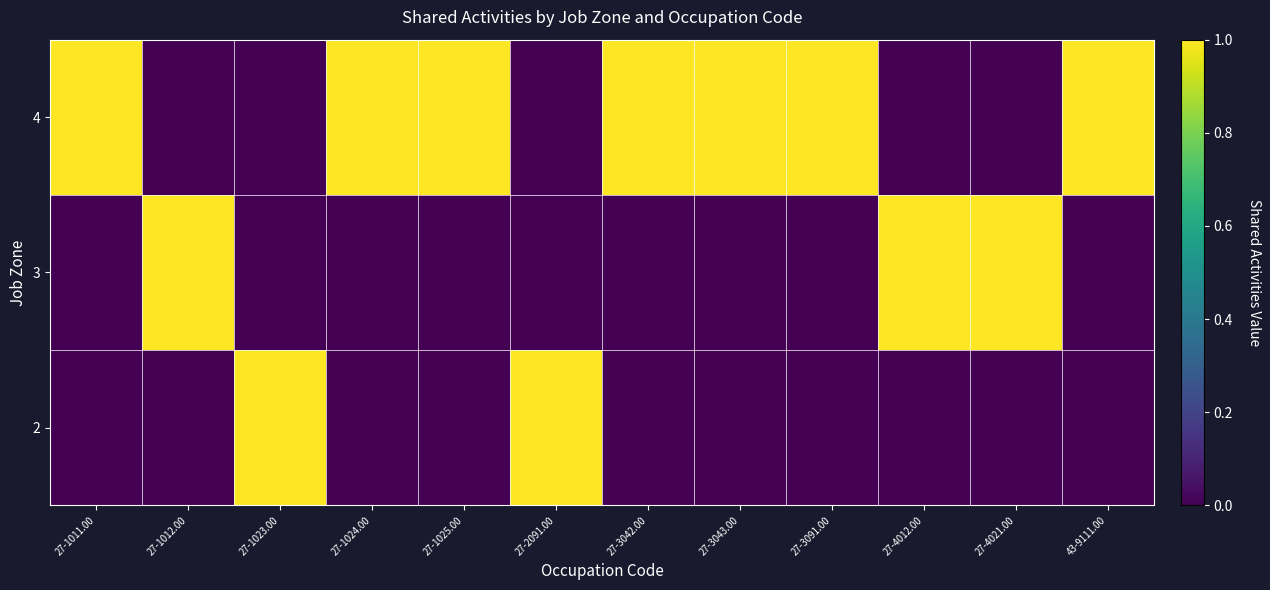

At which category is the sum across all series the highest?

27-1011.00